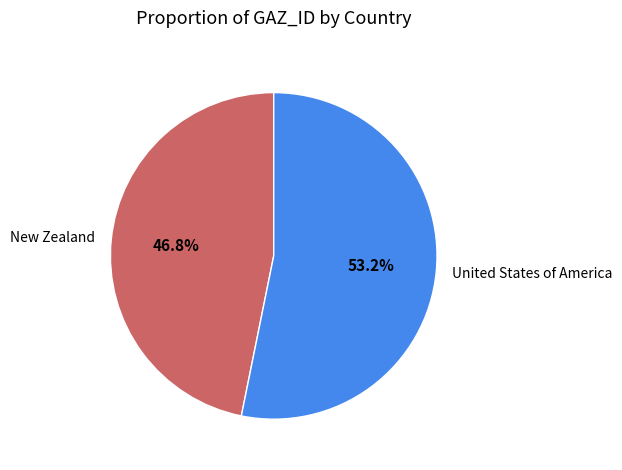

Approximately how many times larger is the value at New Zealand compared to United States of America?

0.9